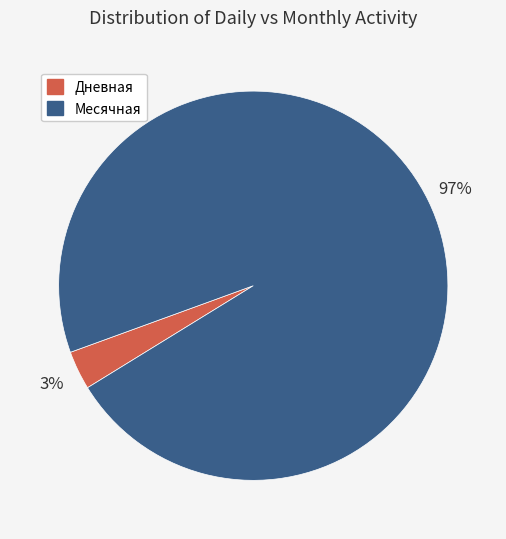

How many segments does this pie chart have?

2